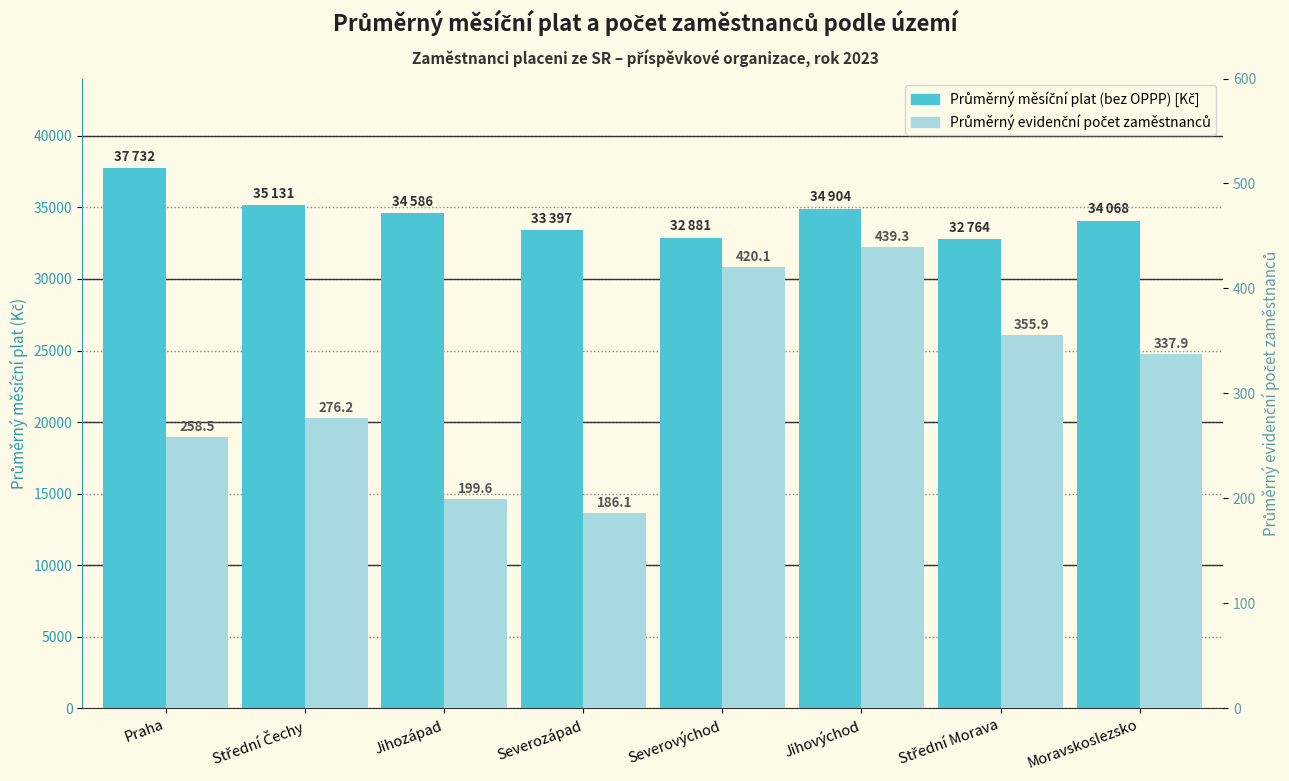

Reading left to right, list all the values displayed in this chart.

Průměrný měsíční plat (bez OPPP) [Kč]: 37731.6	35130.9	34585.7	33396.9	32880.8	34903.8	32763.9	34068.3
Průměrný evidenční počet zaměstnanců: 258.5	276.2	199.6	186.1	420.1	439.3	355.9	337.9